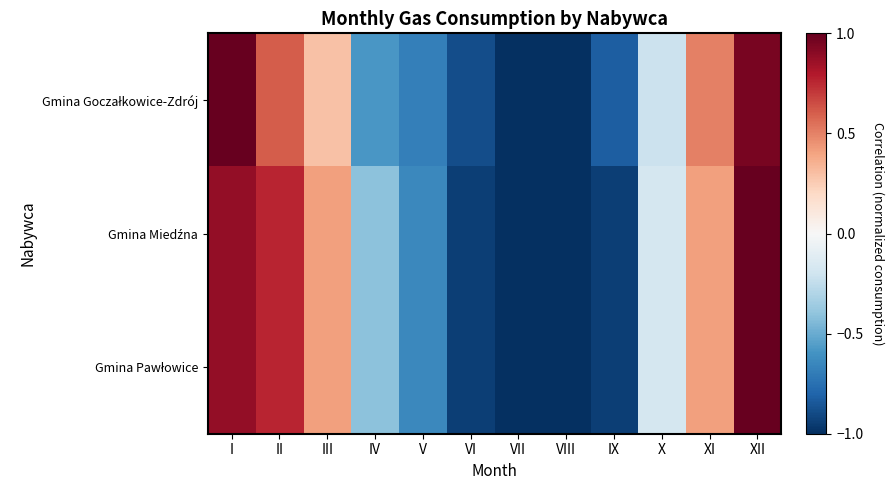

At IV, list the series in order from smallest to largest.

Gmina Goczałkowice-Zdrój, Gmina Pawłowice, Gmina Miedźna